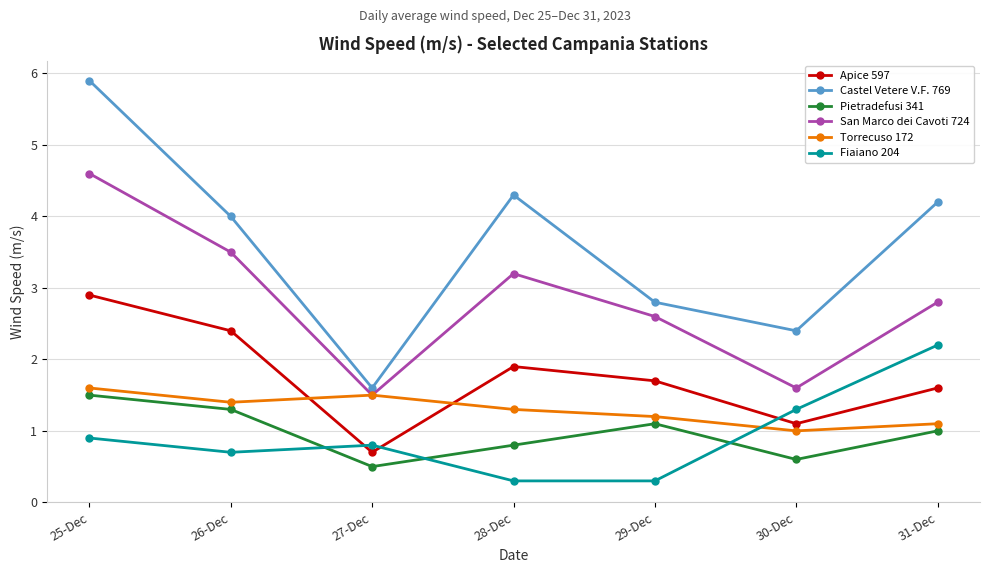

At how many categories does at least one series exceed 0?

7